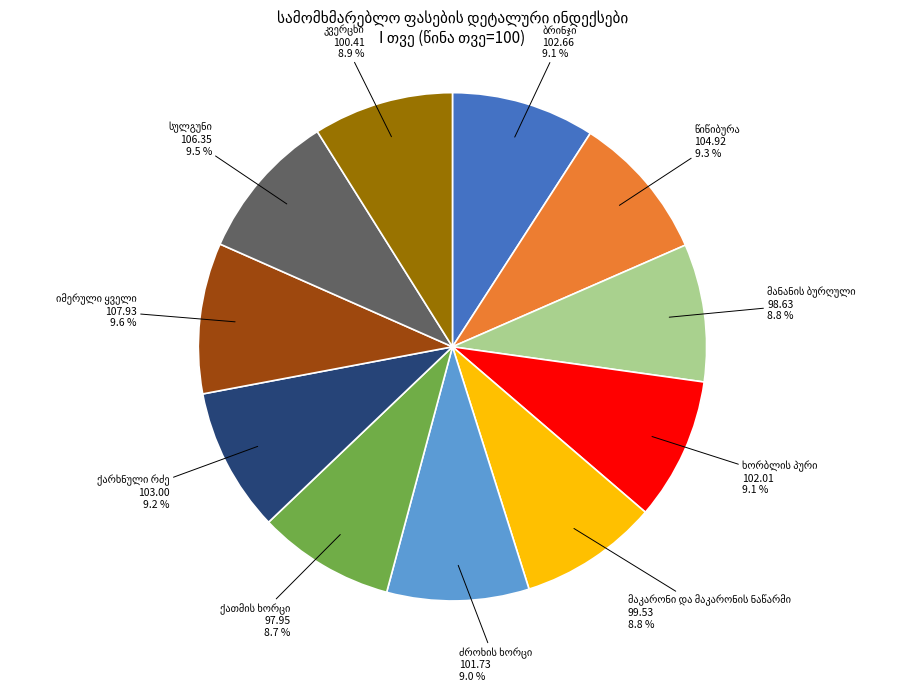

To the nearest percent, what is the average slice percentage?

9%